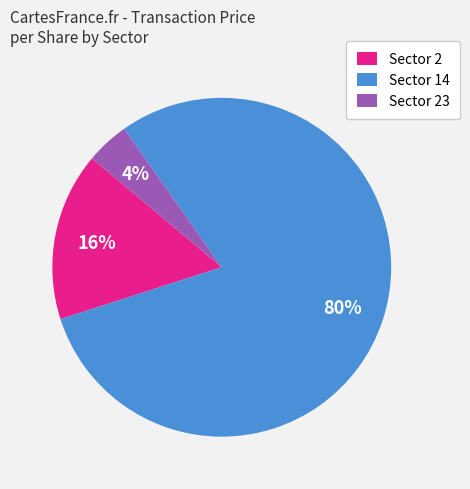

How many slices are in this pie chart?

3